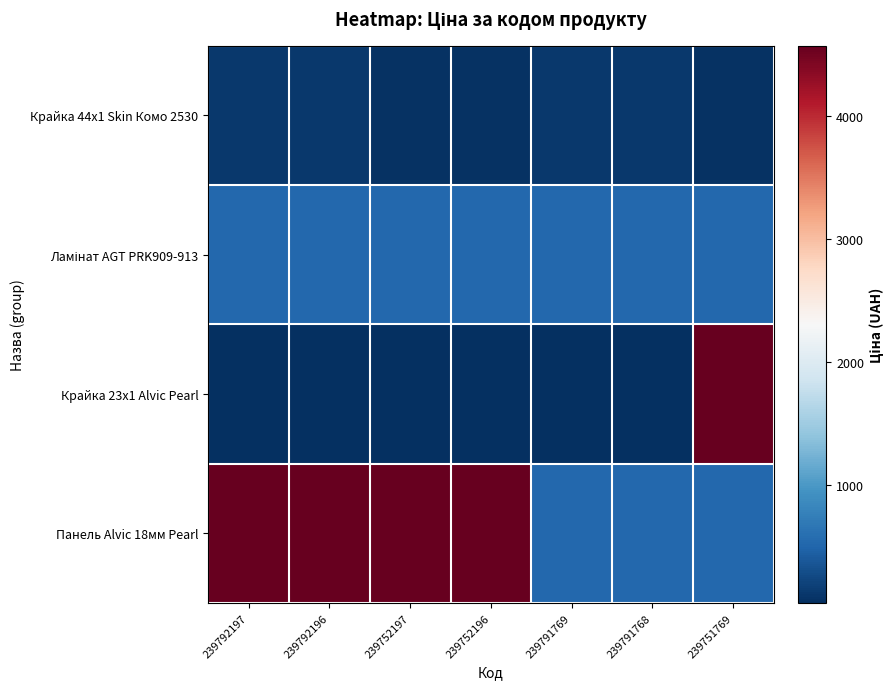

What is the smallest value displayed?

37.4